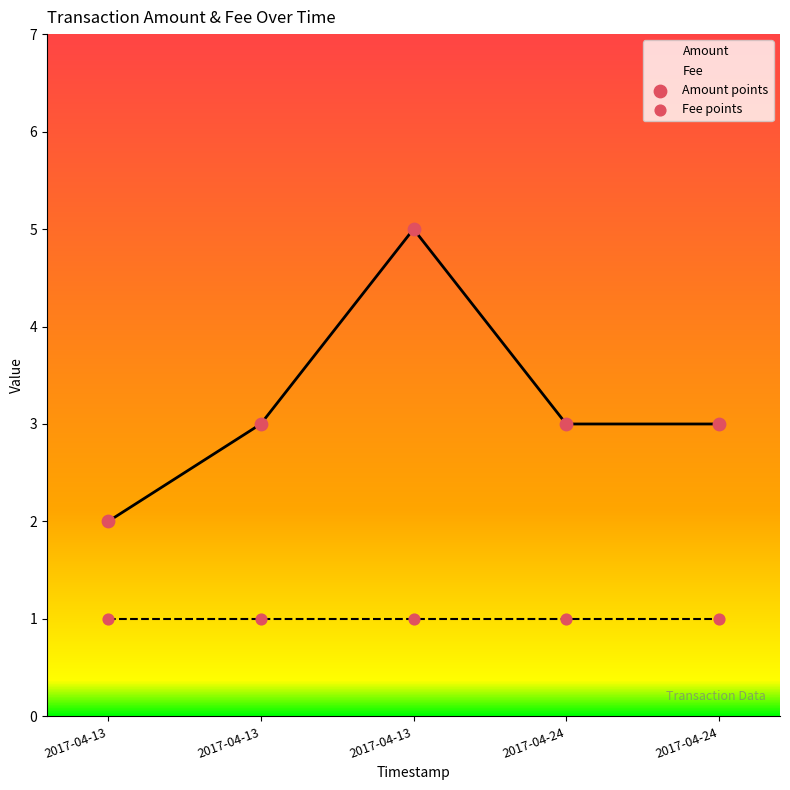

Which series has the largest Y range (max minus min)?

Amount